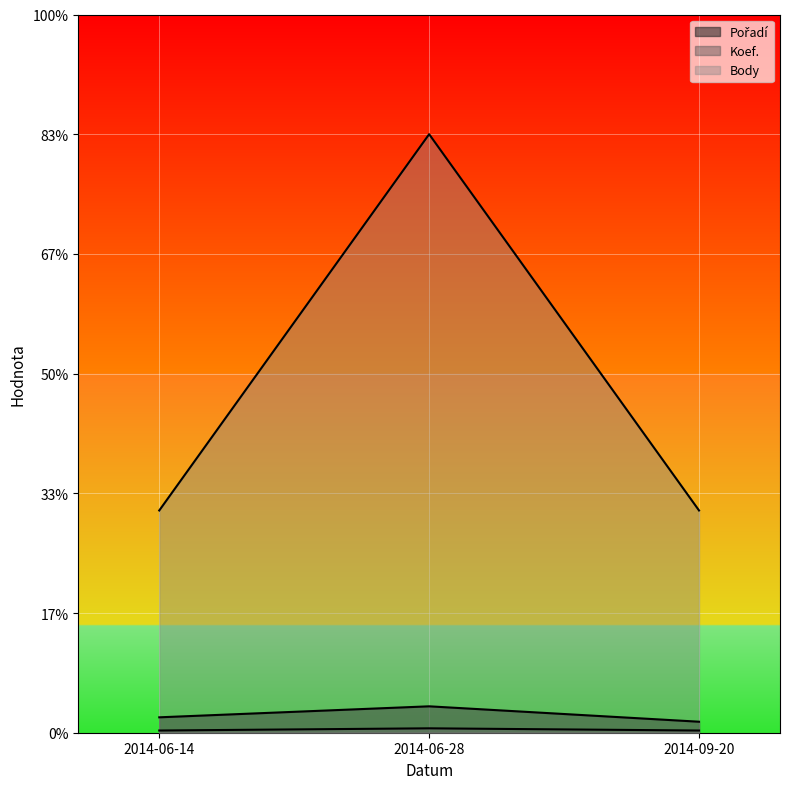

How many data points does each series have?

3